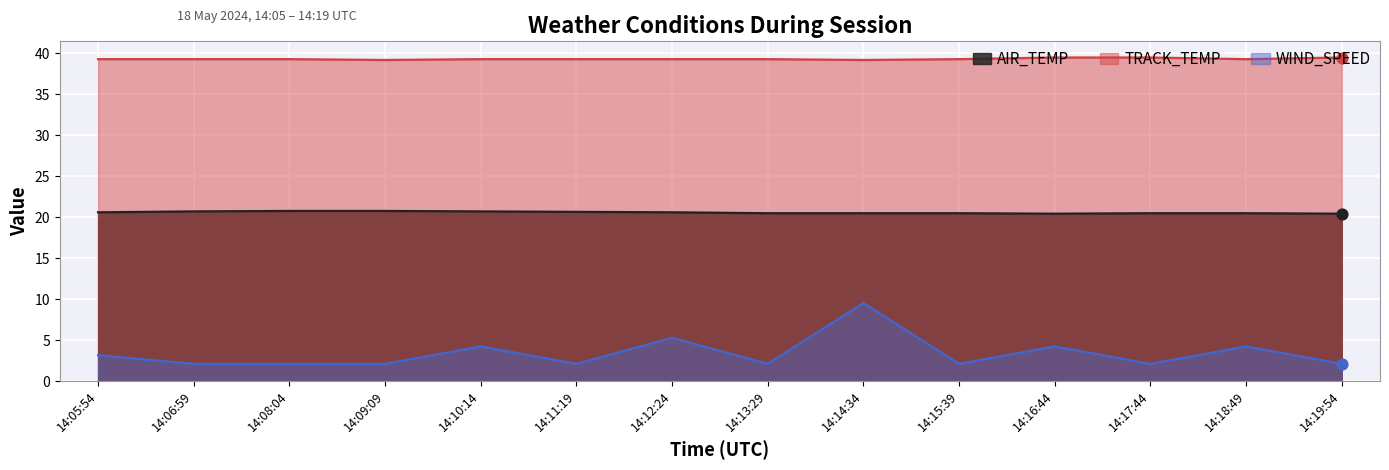

What is the total value across all series at 14:08:04?

62.2